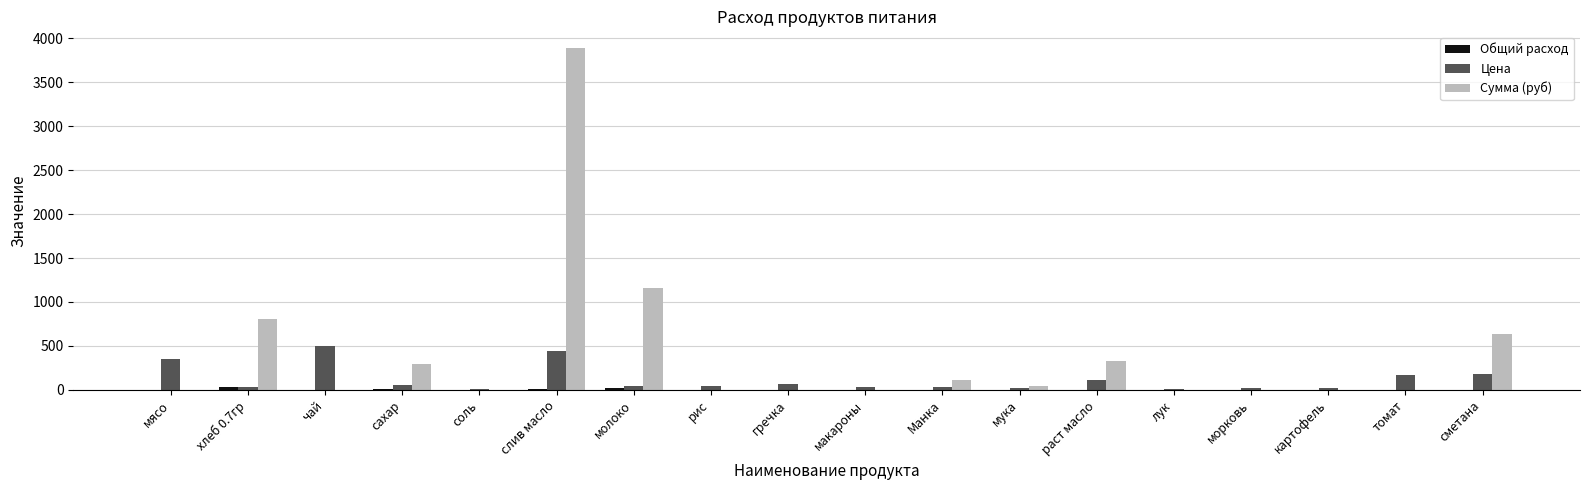

The value of Сумма (руб) at сметана is 637.2. True or false?

True